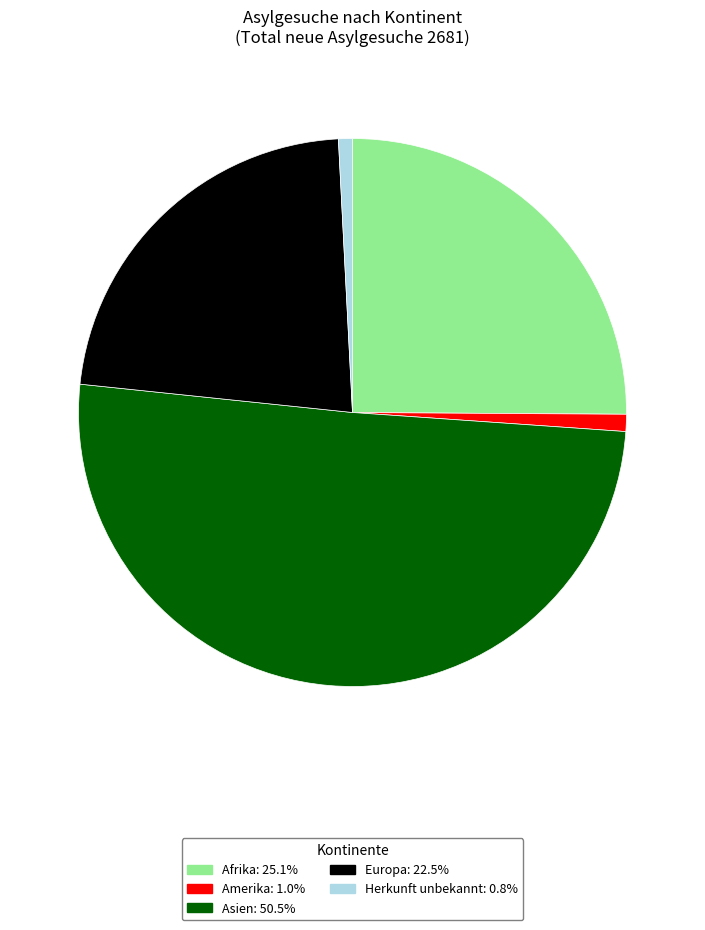

Does Europa account for over 50% of the chart?

No